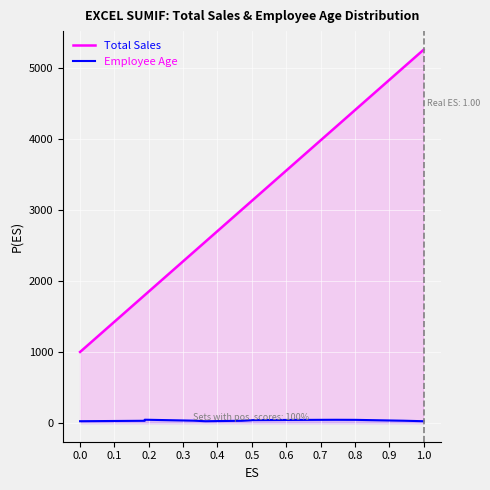

What is the spread (max minus min) of values at 0.5?

3108